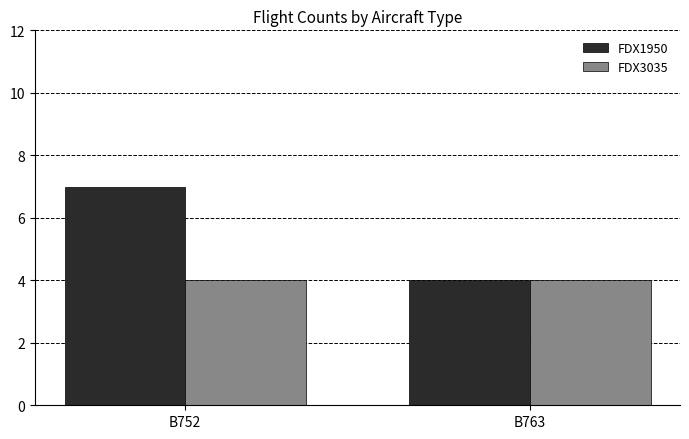

What are all the series names shown in the legend?

FDX1950, FDX3035